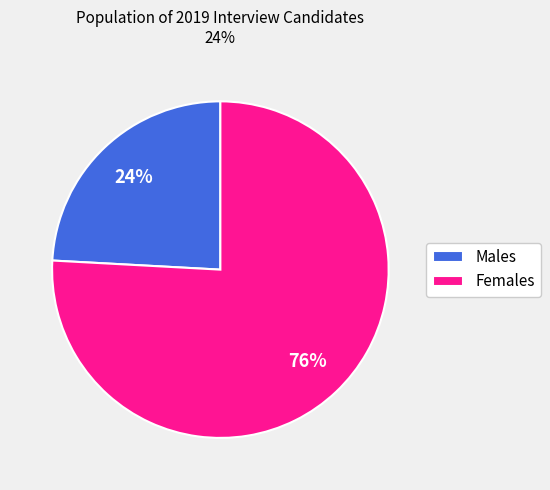

Is the sum of Males and Females greater than half?

Yes